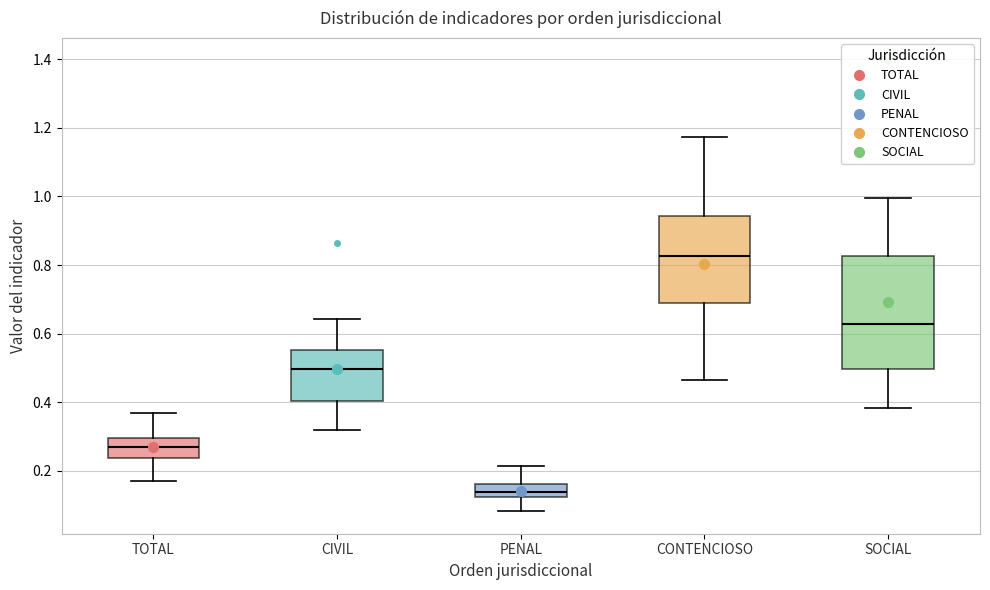

Comparing the boxes themselves (not the whiskers), which one is the tallest?

SOCIAL